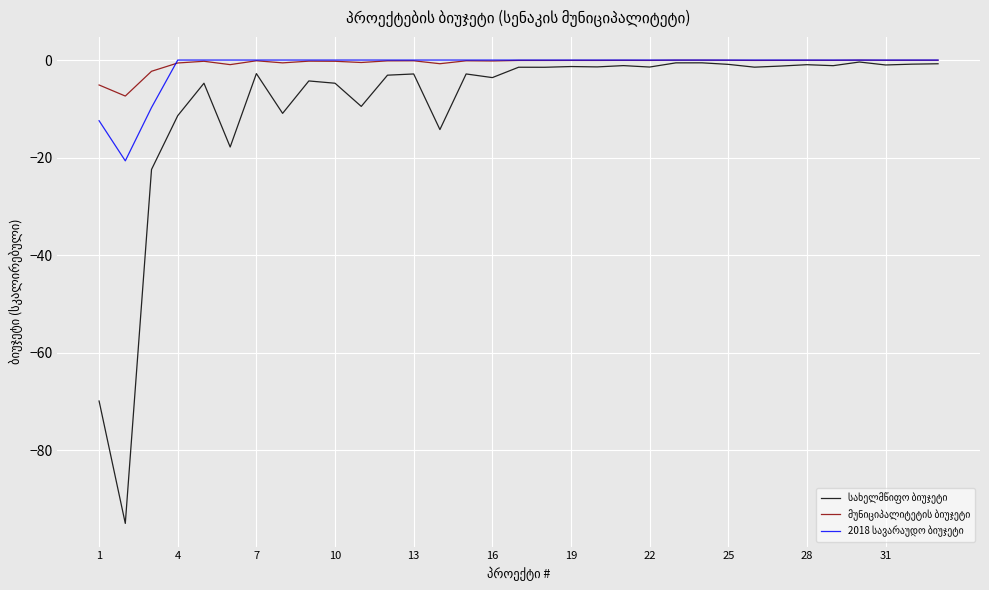

What is the smallest value displayed?

-95.0